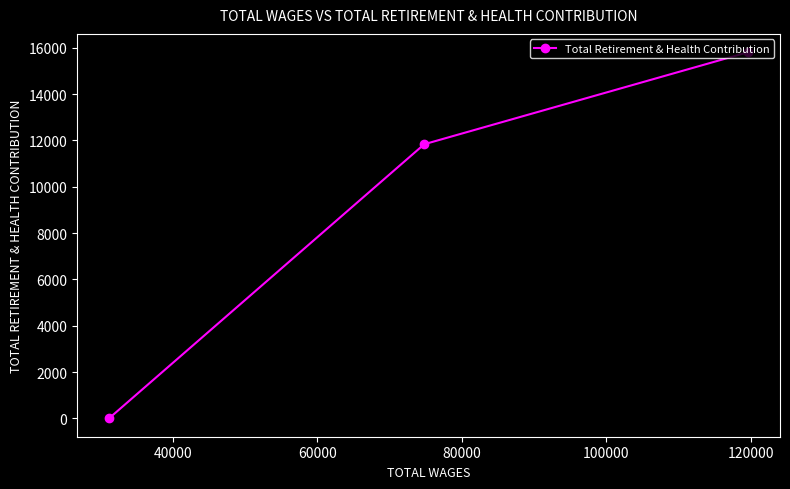

What is the greatest value displayed?

15811